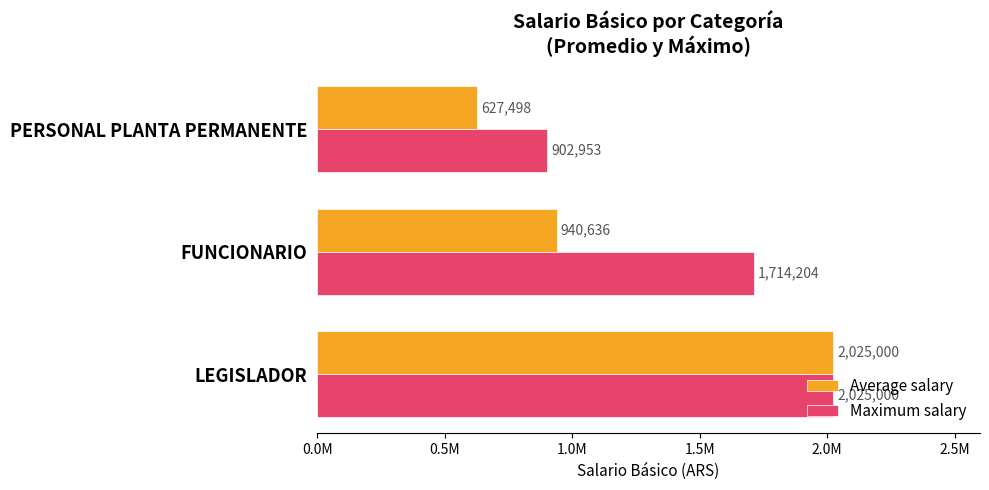

What are all the series names shown in the legend?

Average salary, Maximum salary